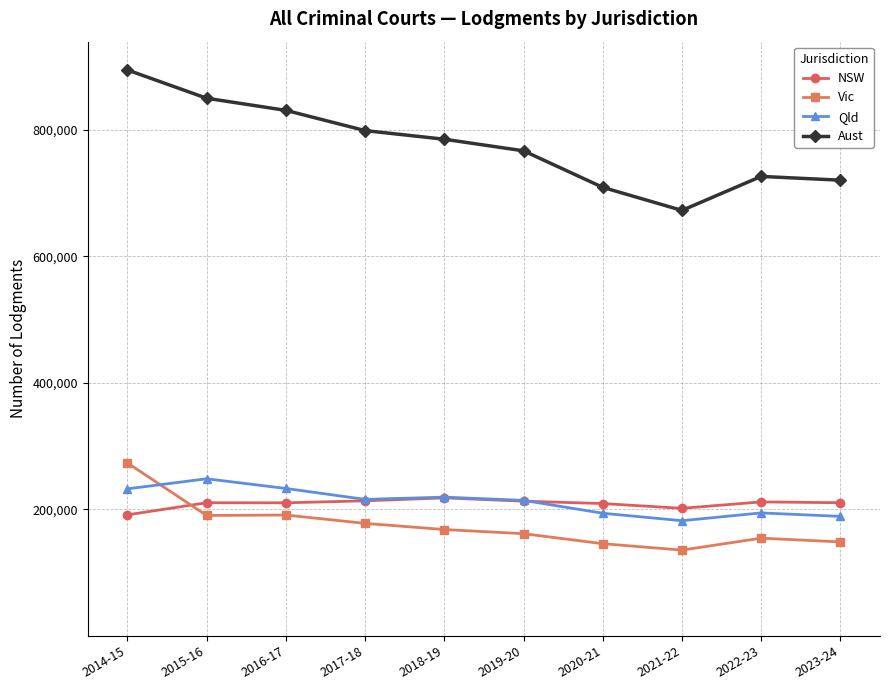

The value of Vic at 2018-19 is 168046. True or false?

True